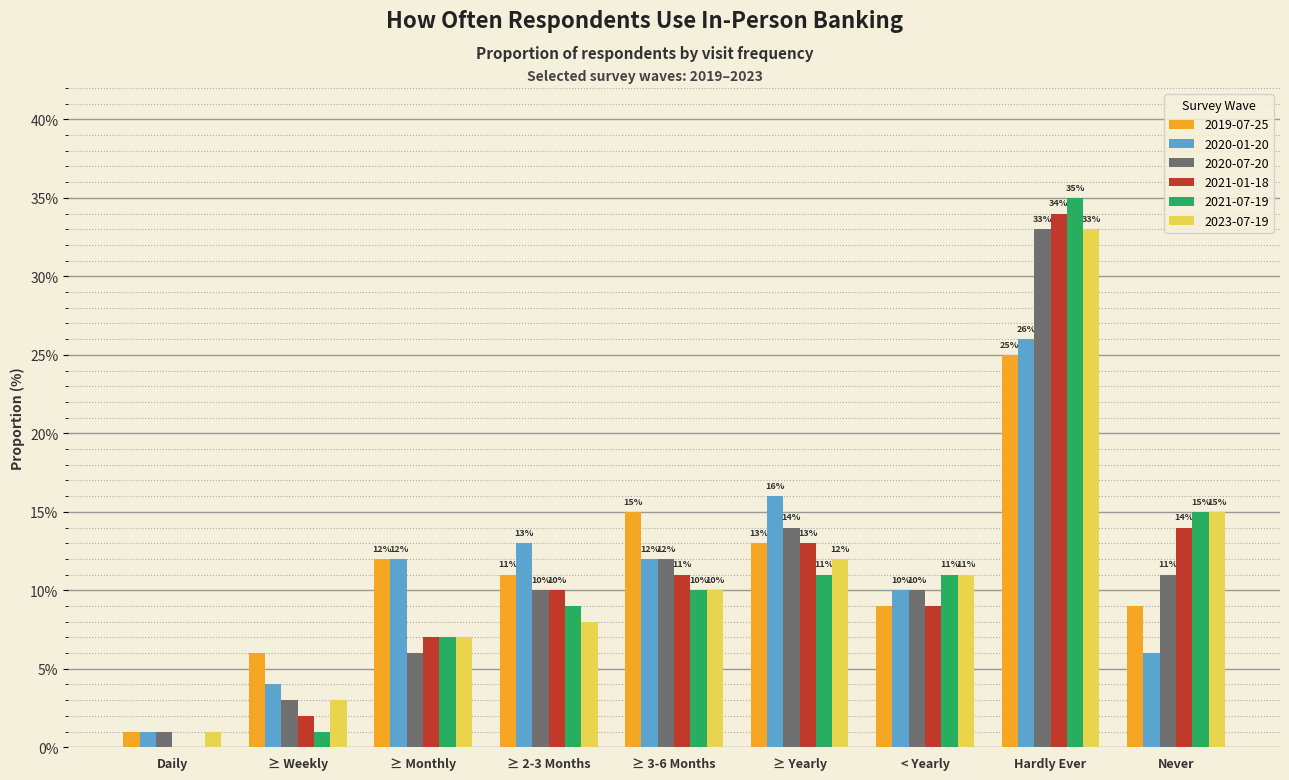

True or false: 2023-07-19 has a value of 11.0 at < Yearly.

True